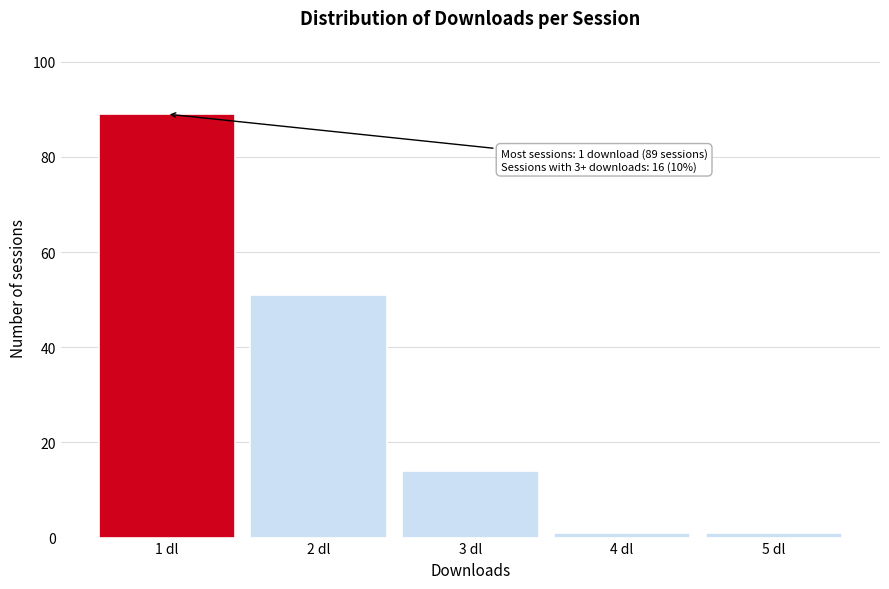

Reading left to right, extract all data points from this chart.

89	51	14	1	1